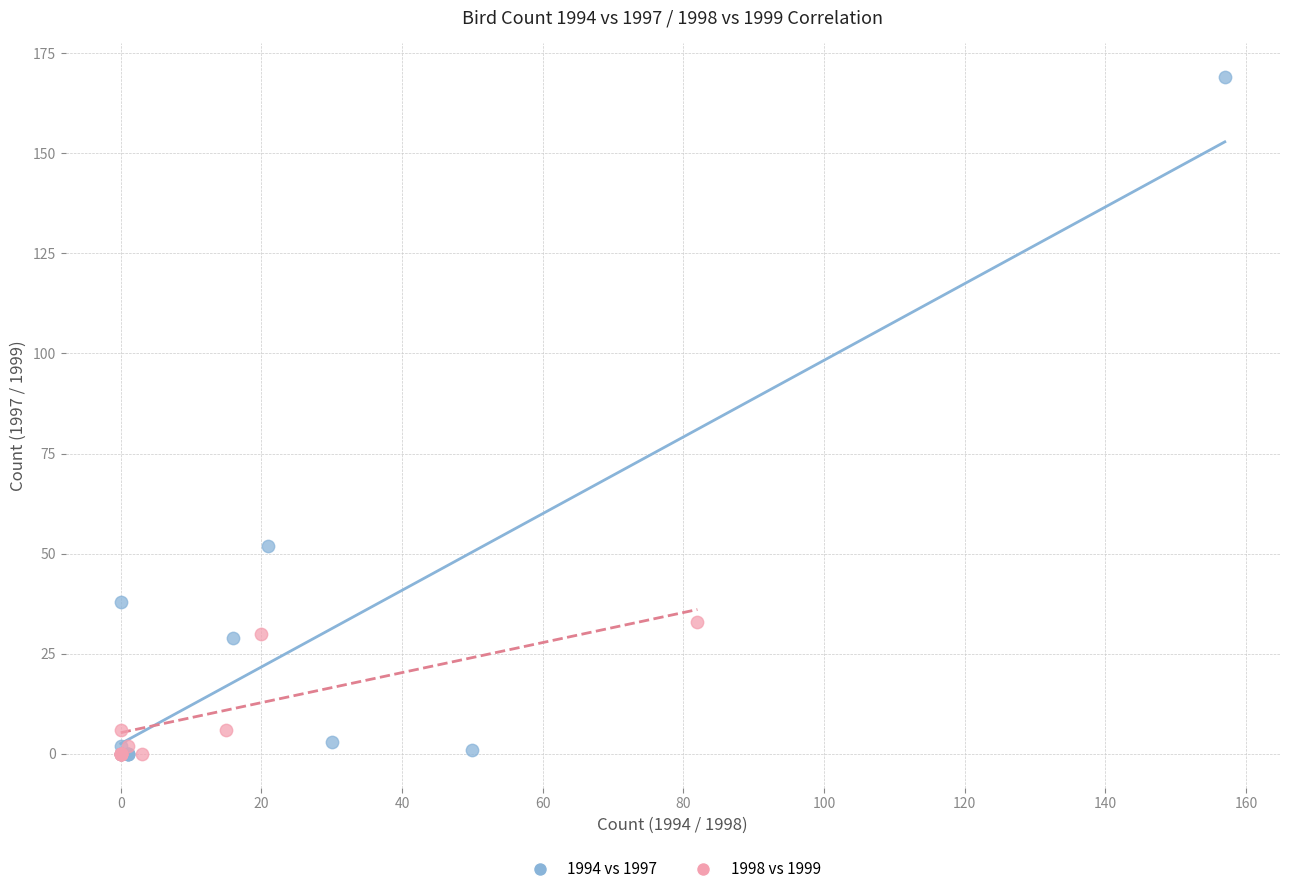

Which series contains the highest Y value?

1994 vs 1997